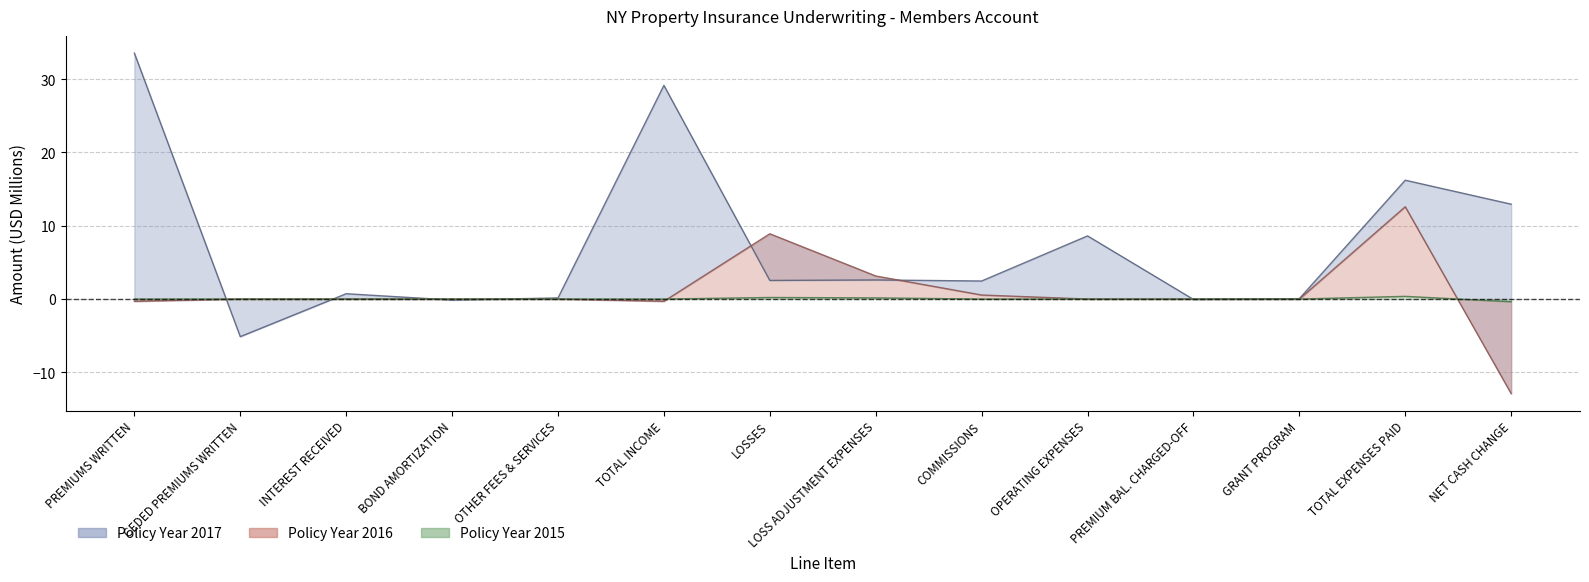

What is the spread (max minus min) of values at GRANT PROGRAM?

0.1